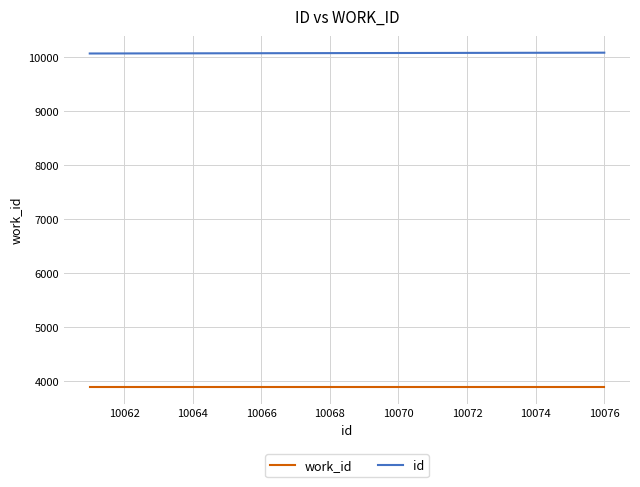

What is the average value of the work_id series?

3886